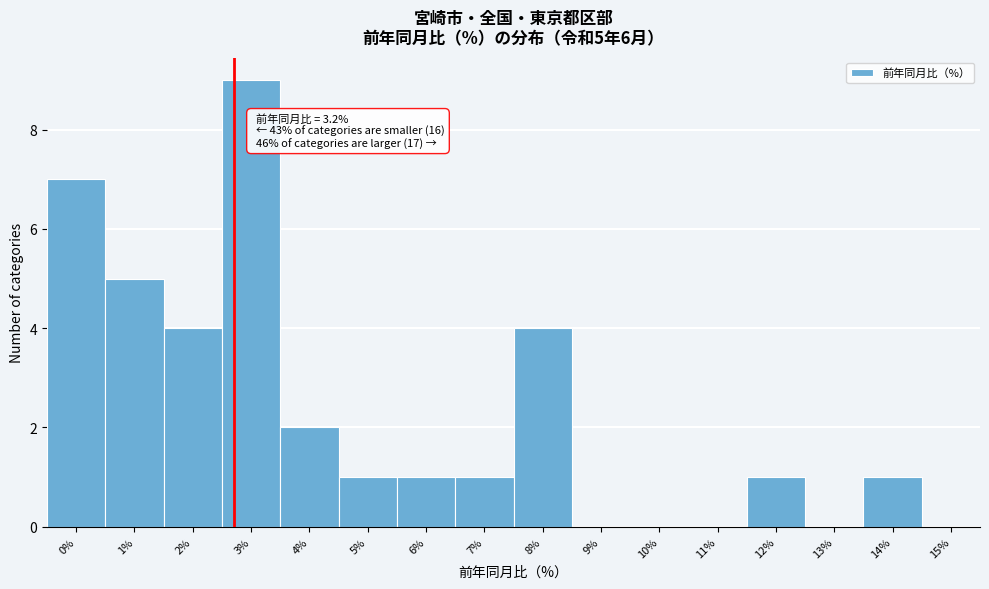

Reading left to right, transcribe all the data shown in this chart.

0%=7	1%=5	2%=4	3%=9	4%=2	5%=1	6%=1	7%=1	8%=4	9%=0	10%=0	11%=0	12%=1	13%=0	14%=1	15%=0